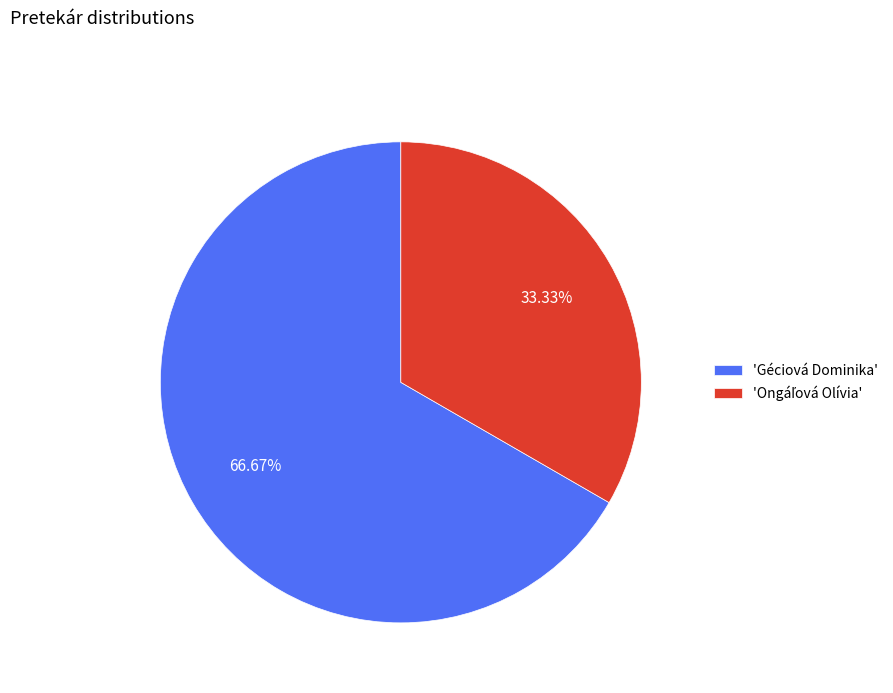

Which category accounts for the majority?

'Géciová Dominika'